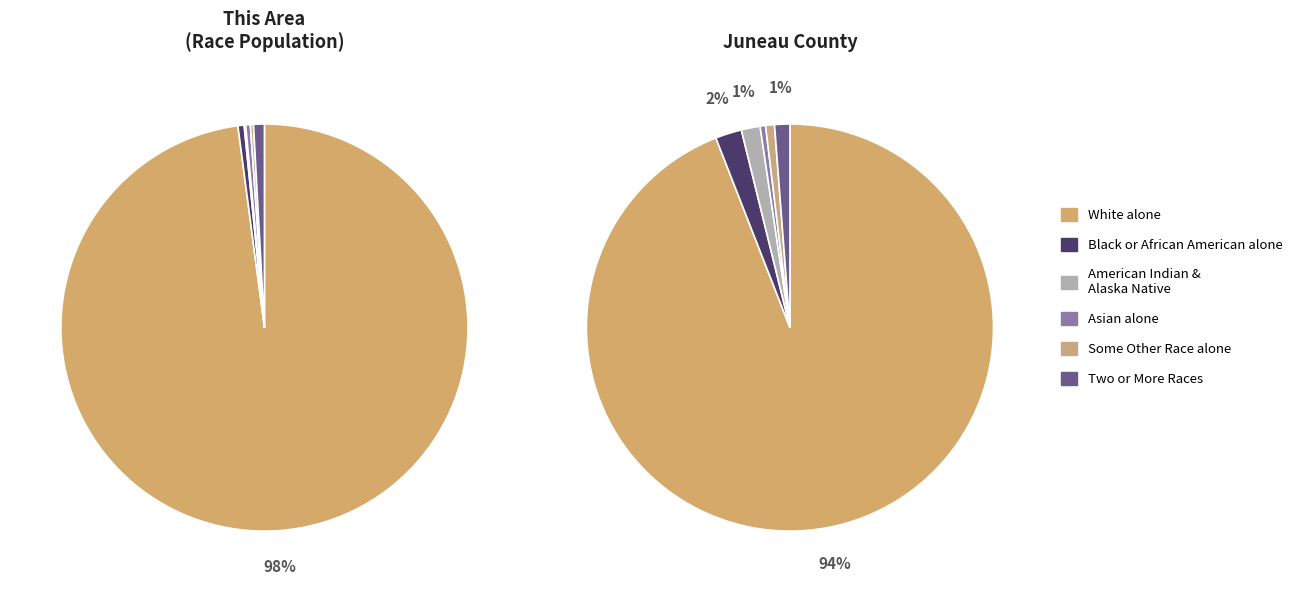

The Black or African American alone slice represents 1% of the pie. True or false?

False